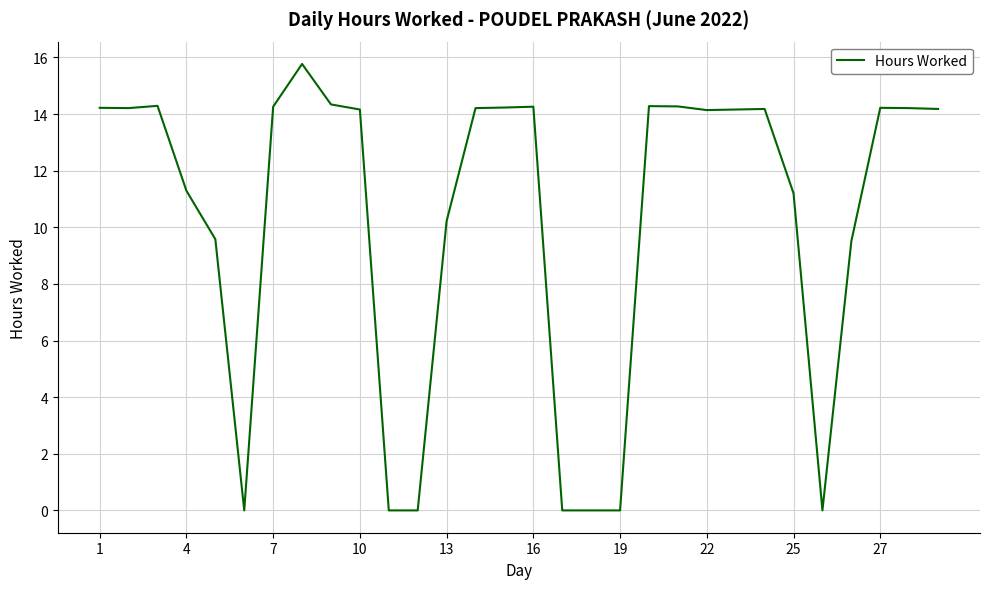

What is the difference between the maximum and minimum values?

15.8